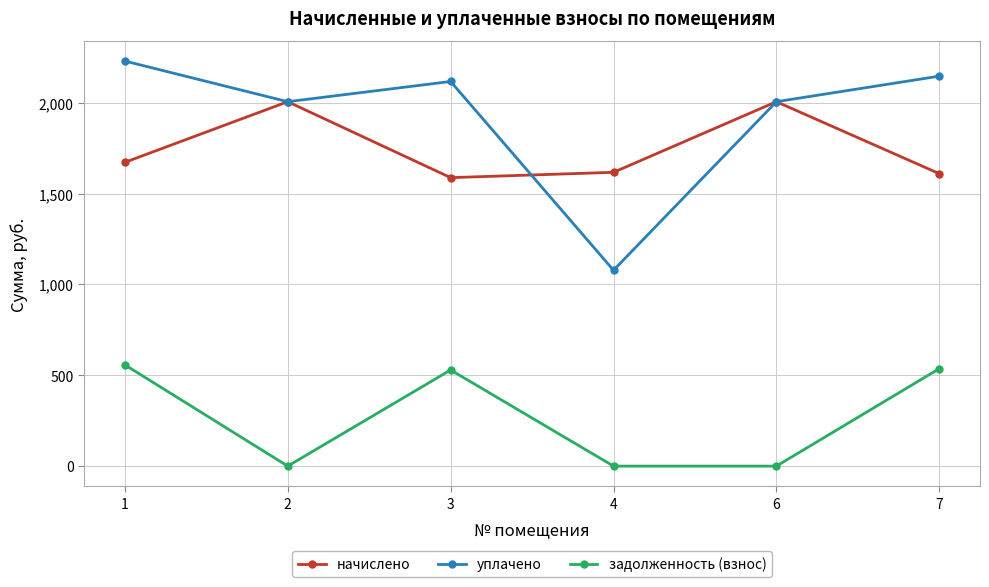

What is the difference between the highest and lowest values at 2?

2005.3